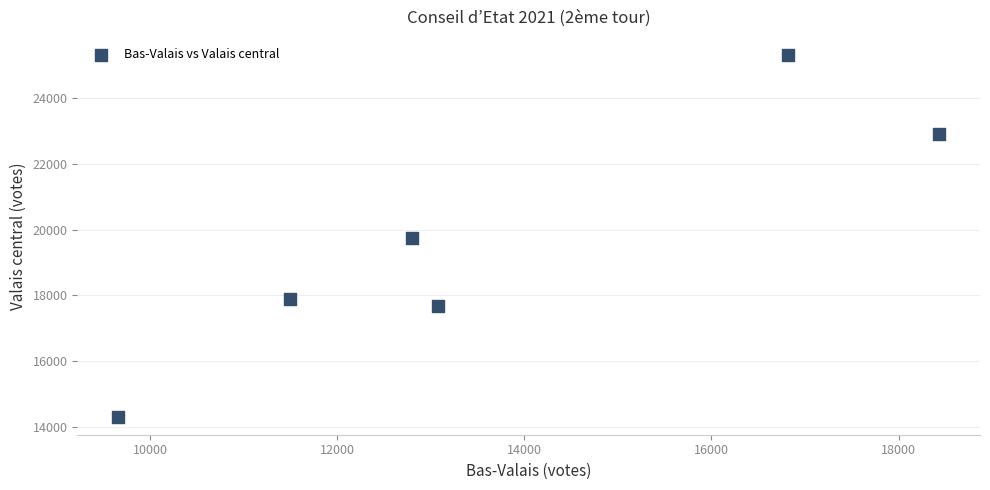

What is the range of X values (max minus min)?

8774